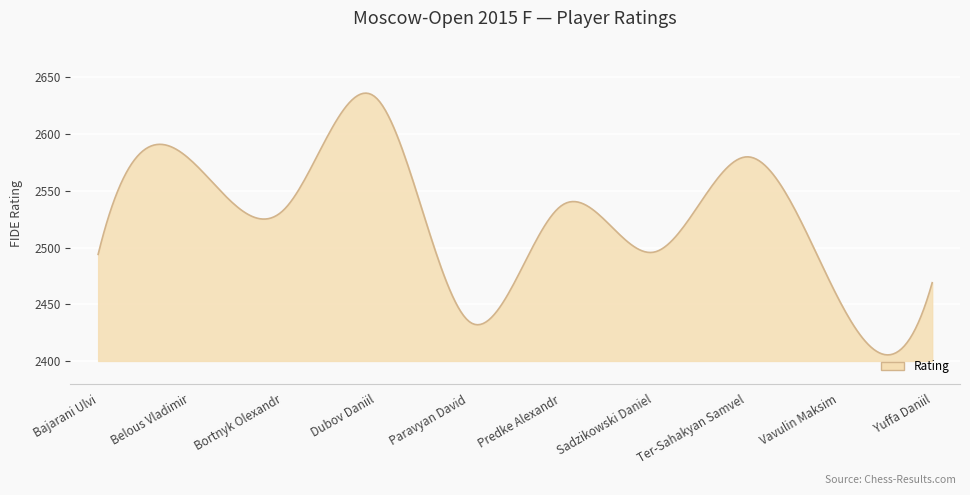

Does the chart display data point markers on the line(s)?

No